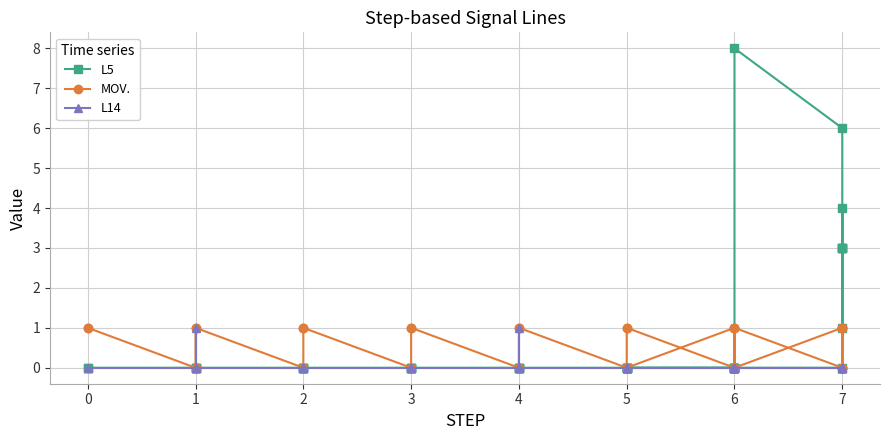

Which series has the largest range (max minus min)?

L5